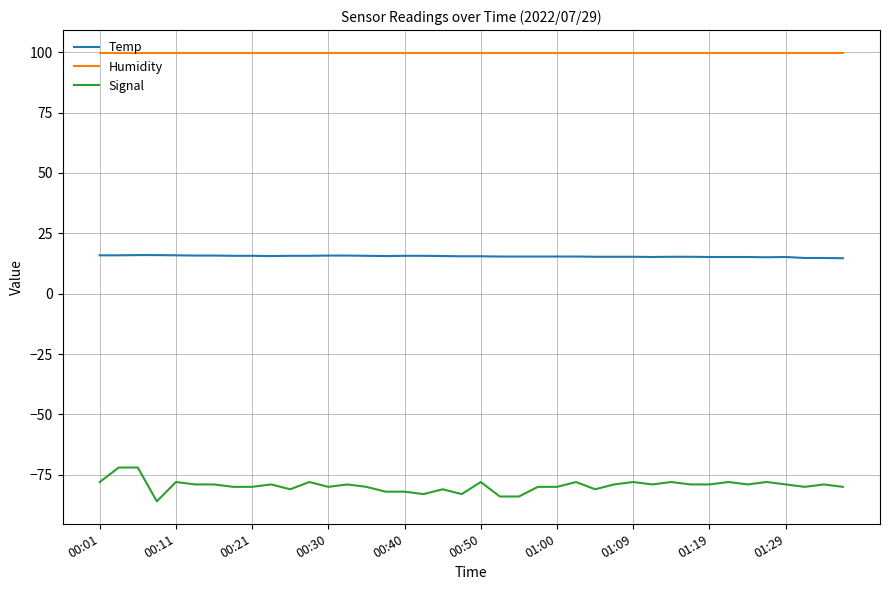

What is the minimum value for Signal?

-86.0